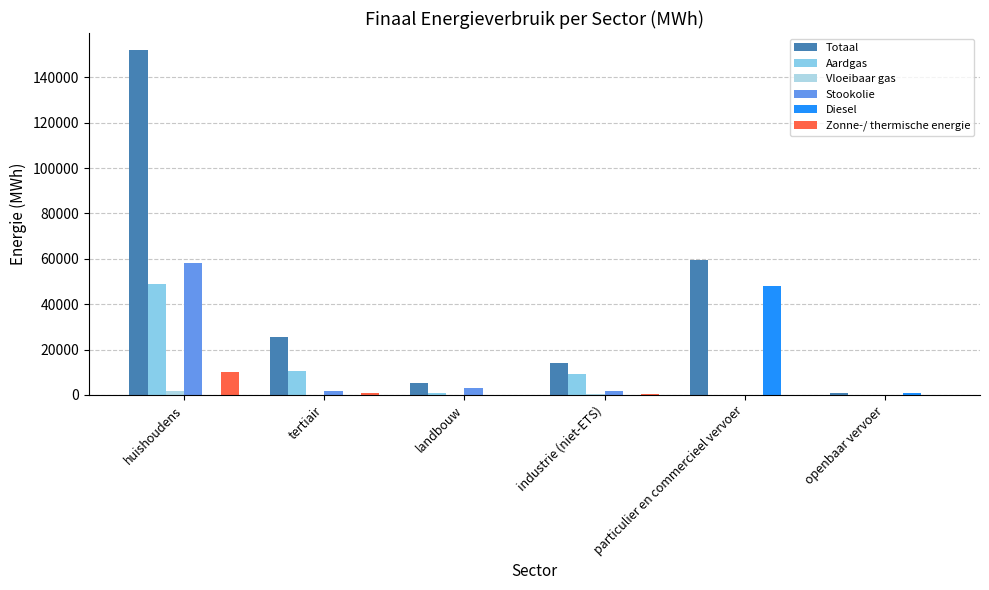

True or false: Diesel has a value of 545.2 at openbaar vervoer.

False